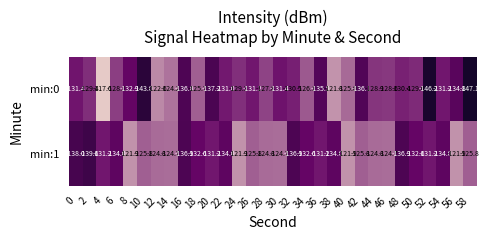

What is the minimum value shown in the chart?

-147.1